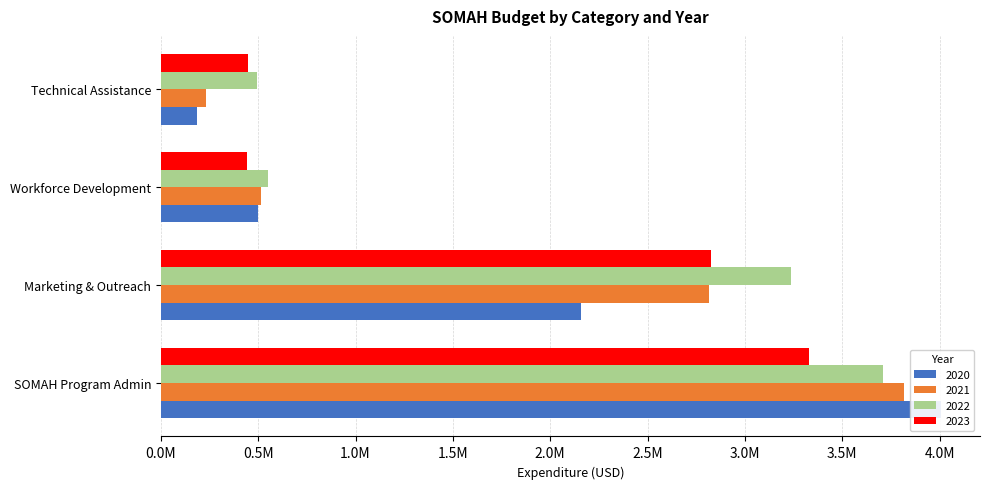

What is the difference between the 2020 values at Technical Assistance and SOMAH Program Admin?

3820895.0